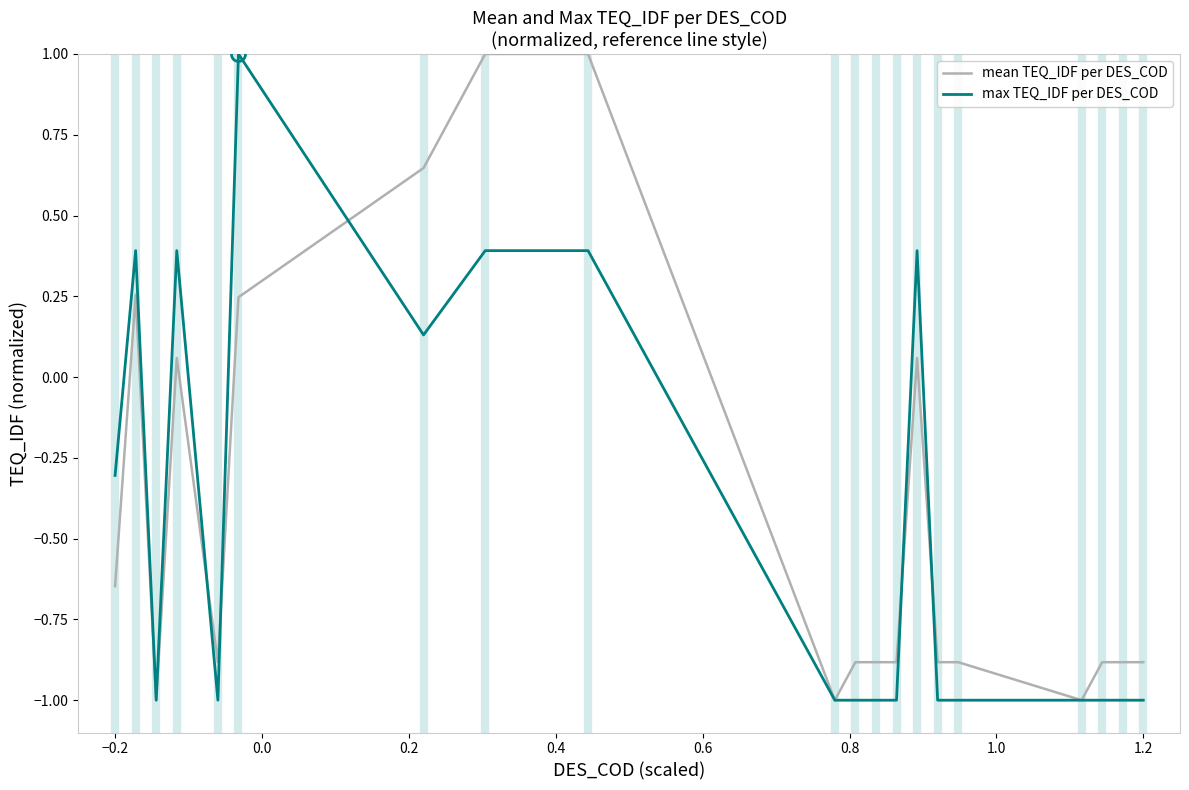

What is the smallest value displayed?

-1.0